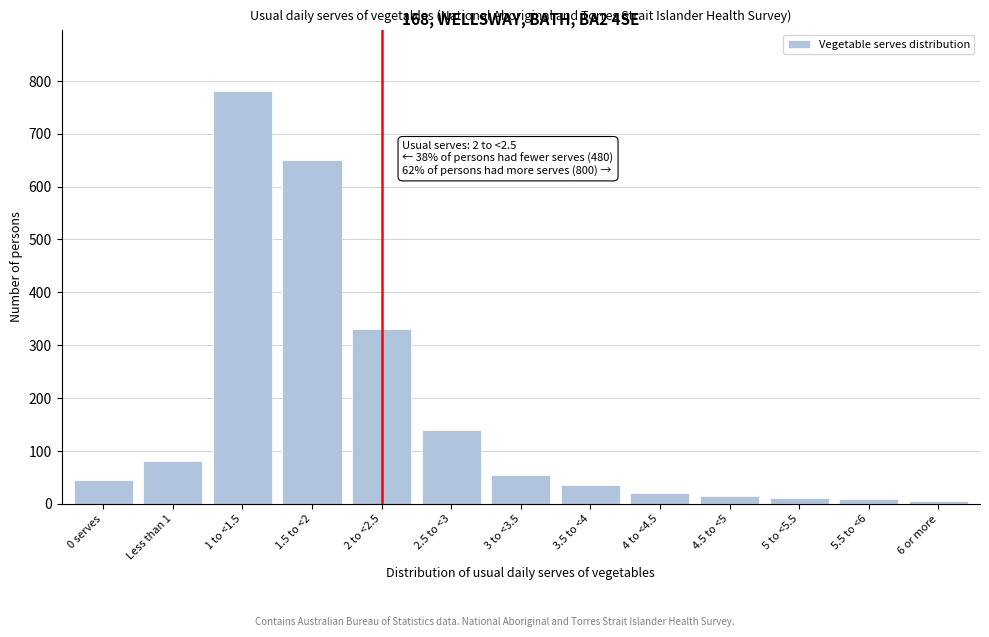

What is the label of the 9th bar from the left?

4 to <4.5